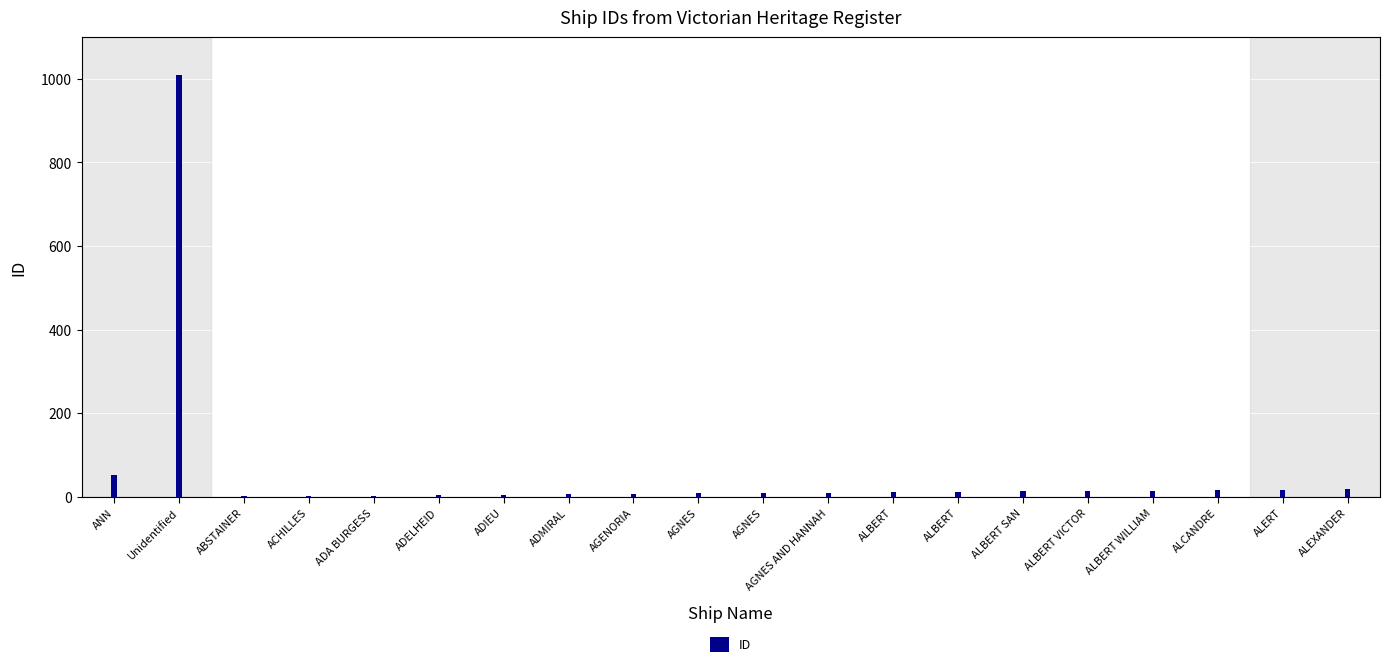

Reading left to right, transcribe all the data shown in this chart.

ANN=51	Unidentified=1009	ABSTAINER=1	ACHILLES=2	ADA BURGESS=3	ADELHEID=4	ADIEU=5	ADMIRAL=6	AGENORIA=7	AGNES=8	AGNES=9	AGNES AND HANNAH=10	ALBERT=11	ALBERT=12	ALBERT SAN=13	ALBERT VICTOR=14	ALBERT WILLIAM=15	ALCANDRE=16	ALERT=17	ALEXANDER=18